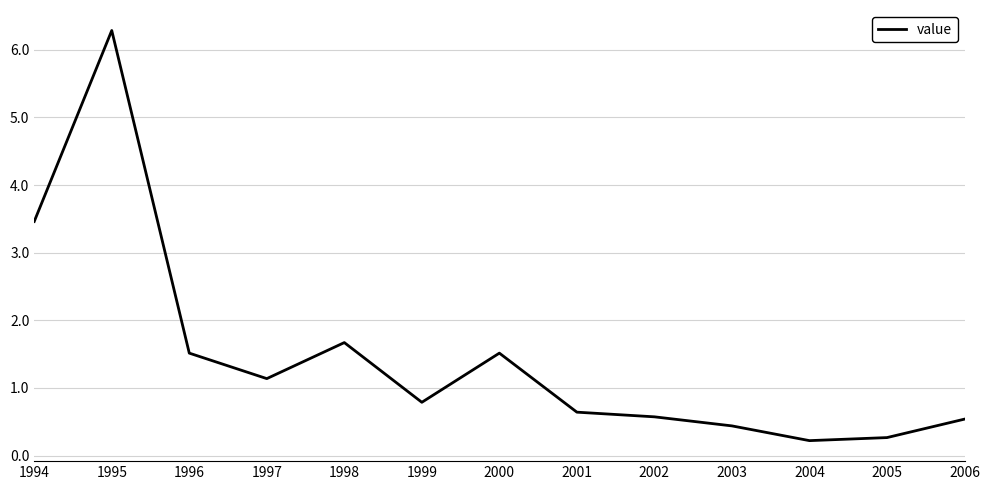

Is this an area chart (filled region under the line)?

No